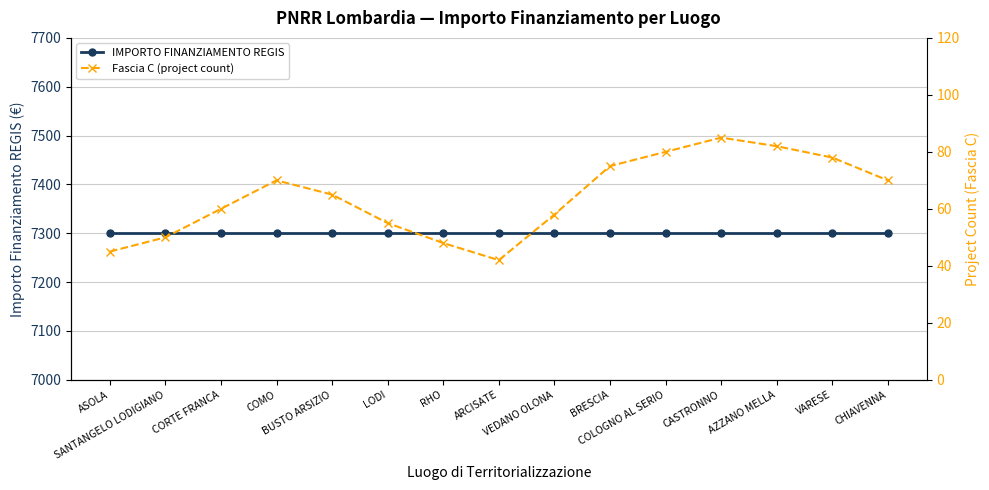

What is the difference between the maximum and minimum values in the Fascia C (project count) series?

43